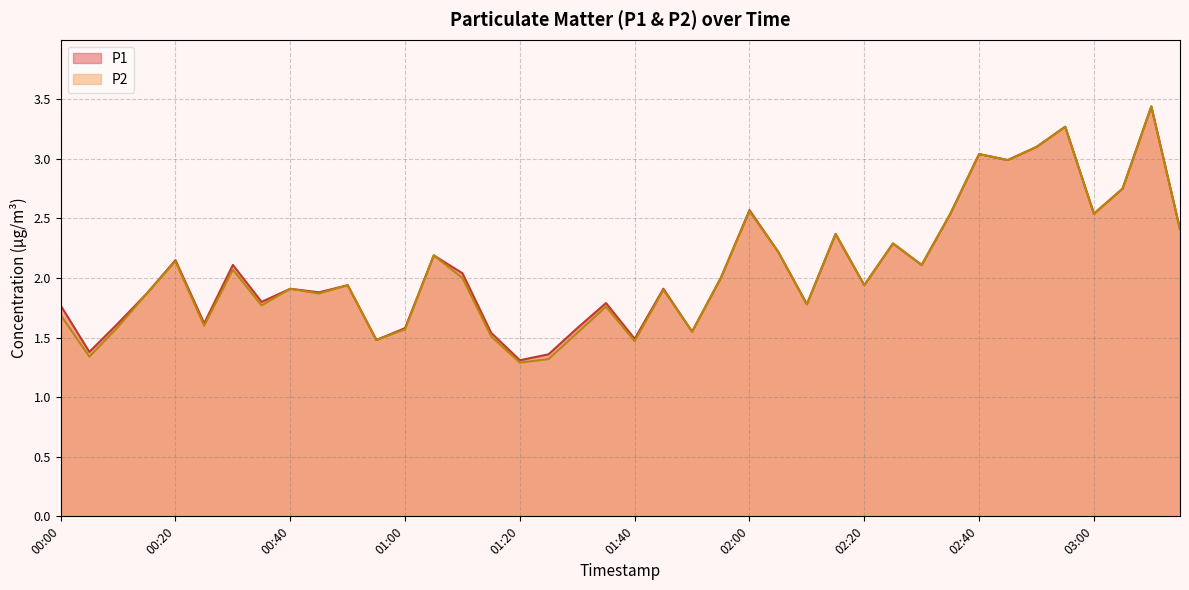

Reading left to right, list all the values displayed in this chart.

P1: 1.8	1.4	1.6	1.9	2.1	1.6	2.1	1.8	1.9	1.9	1.9	1.5	1.6	2.2	2.0	1.5	1.3	1.4	1.6	1.8	1.5	1.9	1.6	2.0	2.6	2.2	1.8	2.4	1.9	2.3	2.1	2.5	3.0	3.0	3.1	3.3	2.5	2.8	3.4	2.4
P2: 1.7	1.3	1.6	1.9	2.1	1.6	2.1	1.8	1.9	1.9	1.9	1.5	1.6	2.2	2.0	1.5	1.3	1.3	1.5	1.8	1.5	1.9	1.6	2.0	2.6	2.2	1.8	2.4	1.9	2.3	2.1	2.5	3.0	3.0	3.1	3.3	2.5	2.8	3.4	2.4